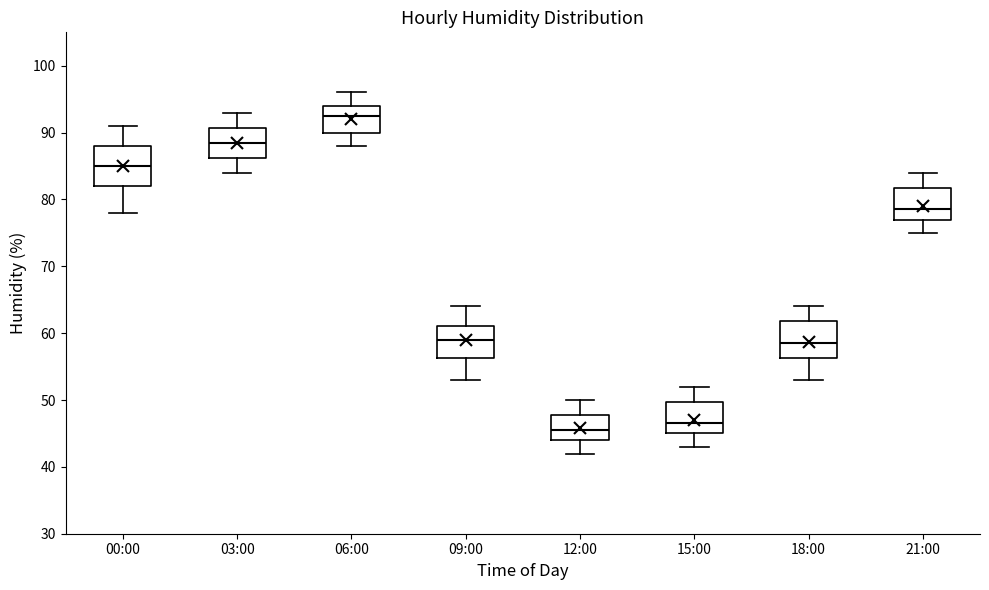

Where is the upper edge of the box for 12:00 on the y-axis? The values are not printed on the chart, so give them approximately, as read against the axis.

48